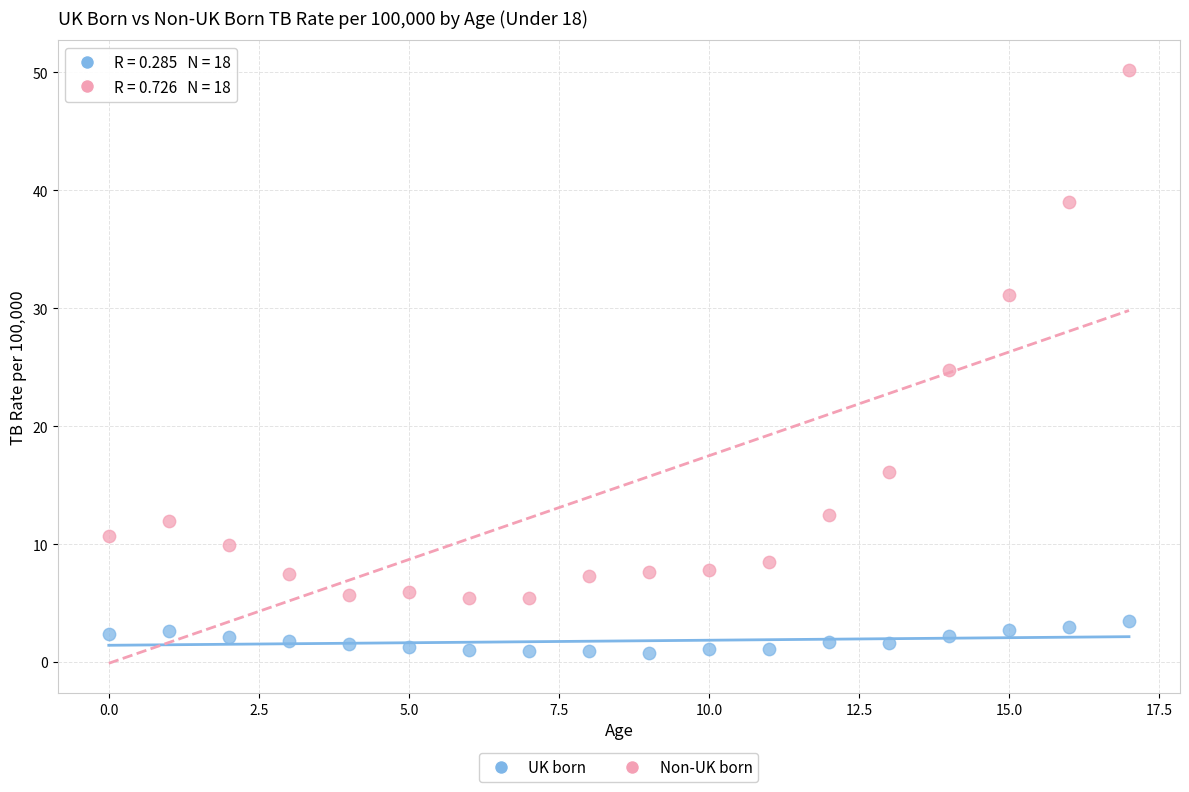

Which series contains the highest Y value?

Non-UK born